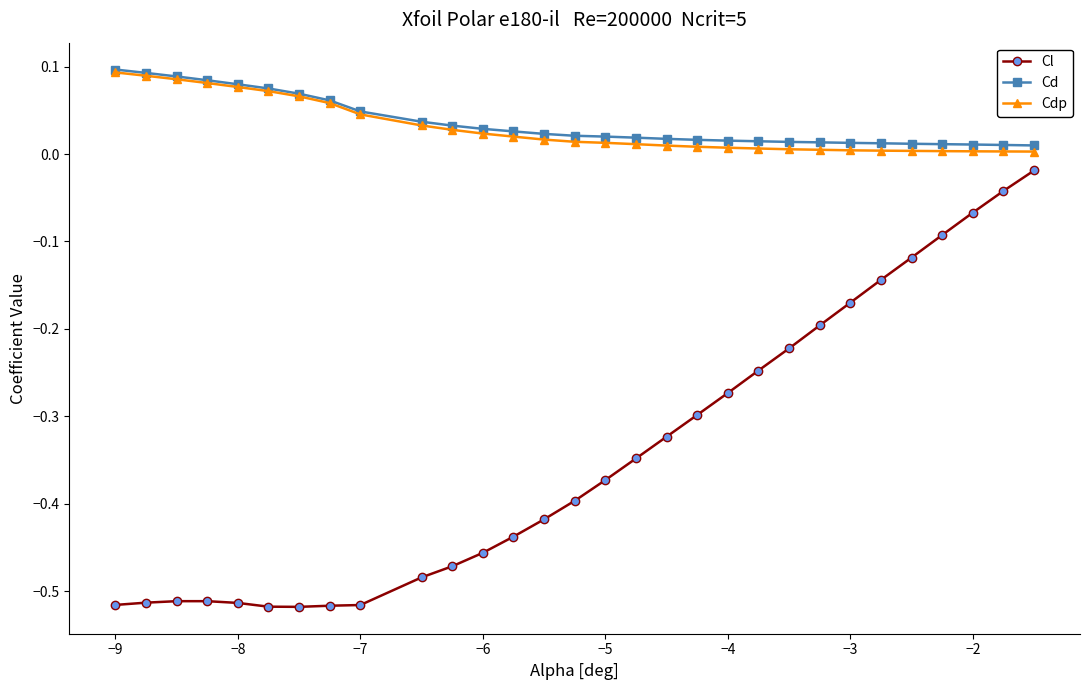

True or false: Cl and Cd intersect in this chart.

False